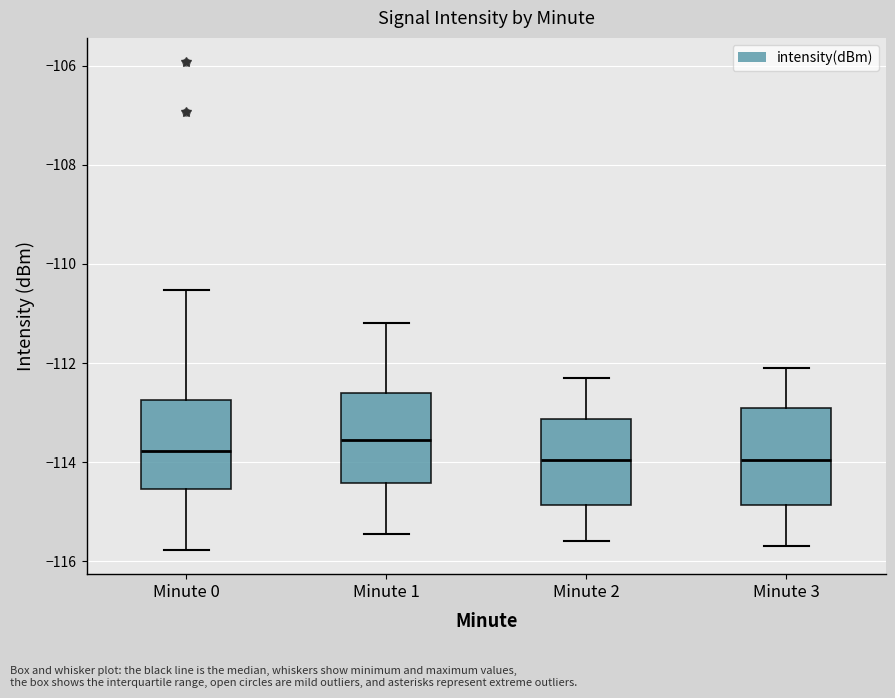

Reading left to right, transcribe this box plot: for each box, give where its median line is, the range the box spans, and where its two whiskers end, as read against the y-axis. The values are not printed on the chart, so give them approximately, as read against the axis.

Minute 0: median -113.8, box -114.6 to -112.8, whiskers -115.8 to -110.6
Minute 1: median -113.6, box -114.4 to -112.6, whiskers -115.4 to -111.2
Minute 2: median -114.0, box -114.8 to -113.2, whiskers -115.6 to -112.2
Minute 3: median -114.0, box -114.8 to -112.8, whiskers -115.6 to -112.0